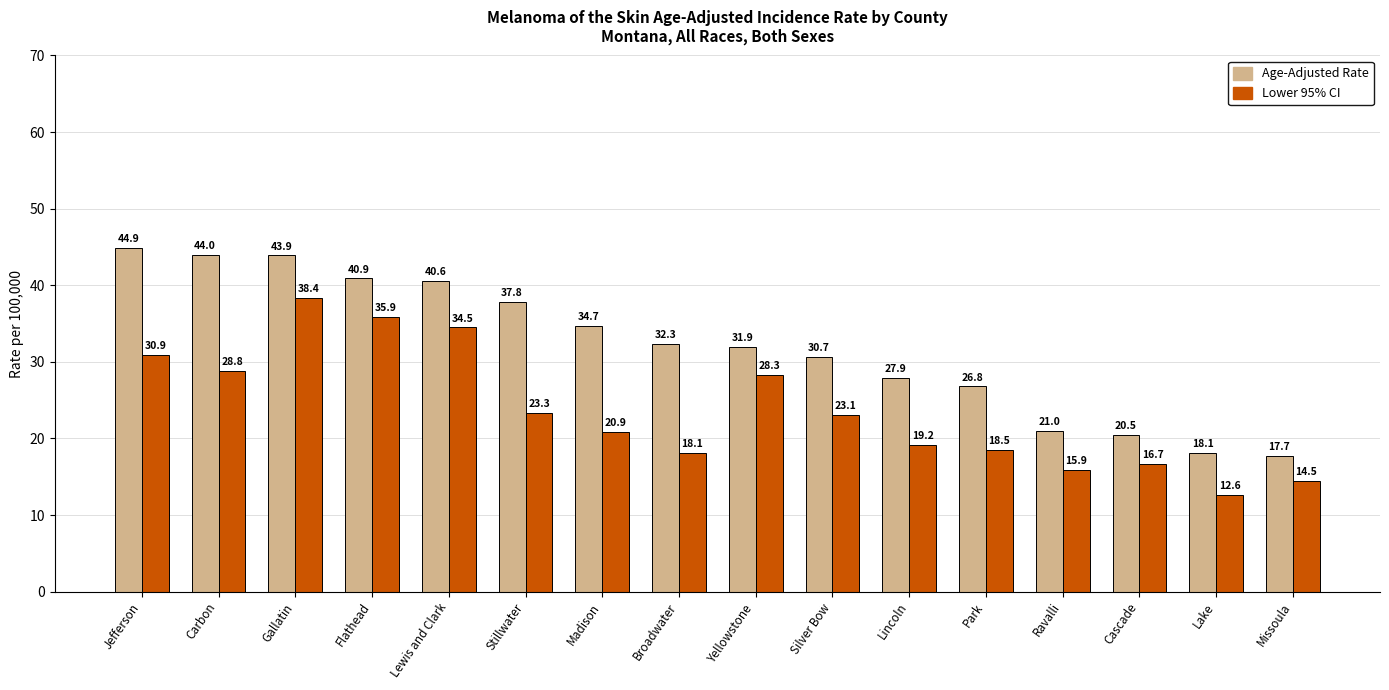

True or false: Lower 95% CI has a value of 15.9 at Ravalli.

True